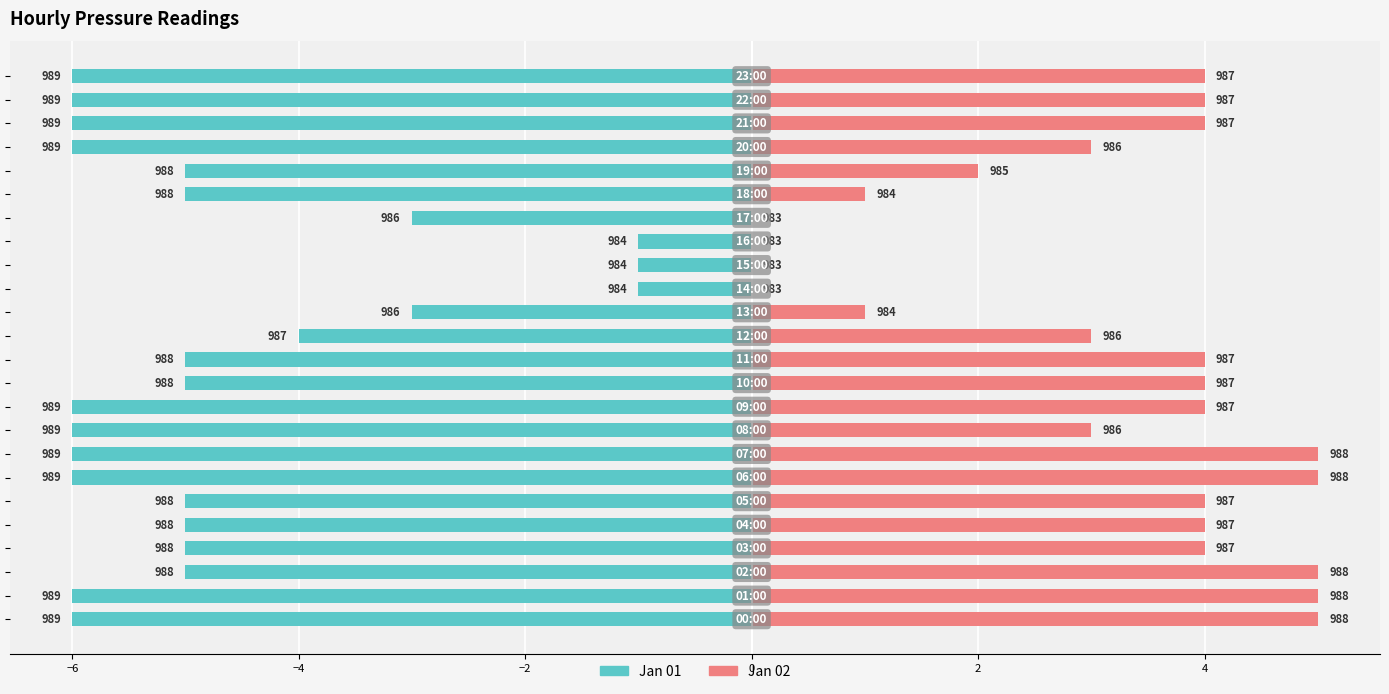

Is the value of Jan 02 at 12 greater than the value of Jan 01 at 16?

Yes